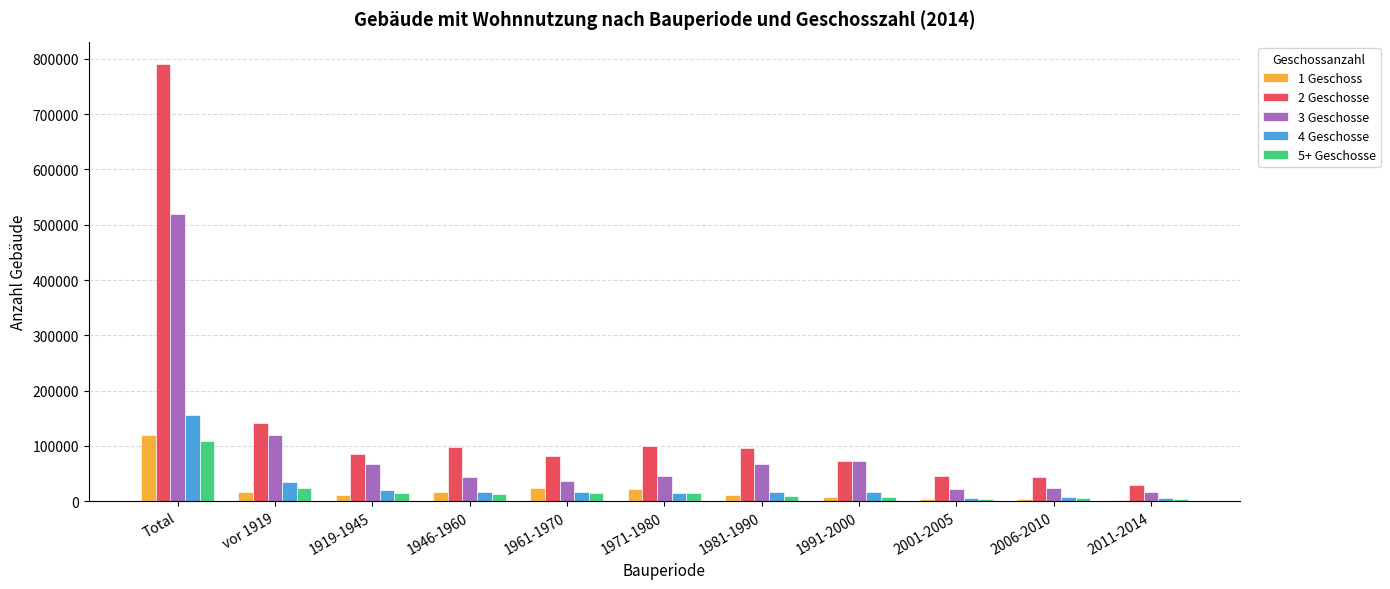

Which series has the largest total across all categories?

2 Geschosse